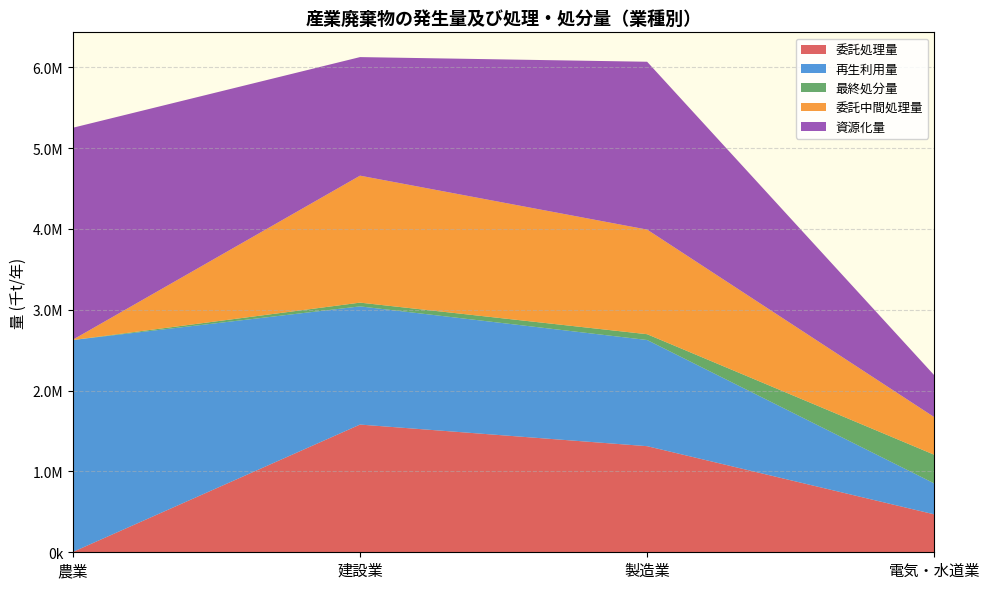

Reading left to right, transcribe all the data shown in this chart.

委託処理量: 4153.0	1579868.4	1312596.1	469222.1
再生利用量: 2621707.7	1462145.0	1313513.0	382407.1
最終処分量: 204.0	46414.1	71648.0	354798.7
委託中間処理量: 4153.0	1570834.7	1294086.7	465556.2
資源化量: 2621707.7	1466689.0	2076466.8	518168.6